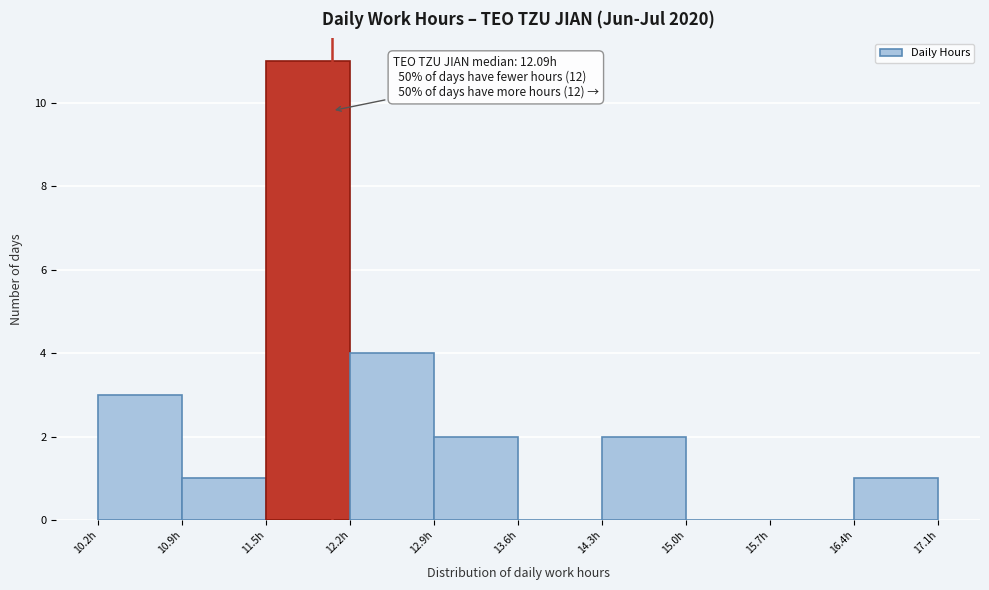

Over which range of the x-axis is the bar tallest?

11.5 to 12.2